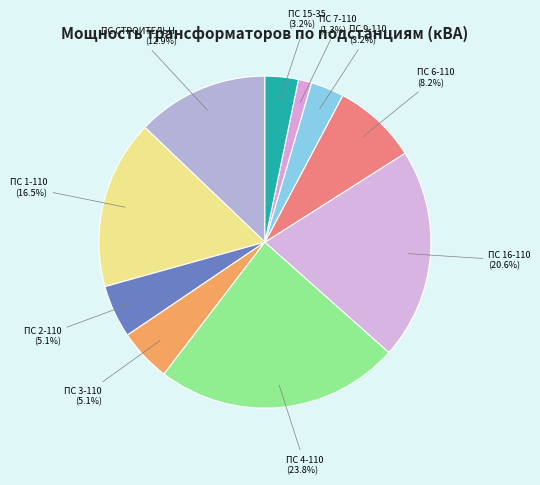

What is the smallest slice in the pie chart?

ПС 7-110